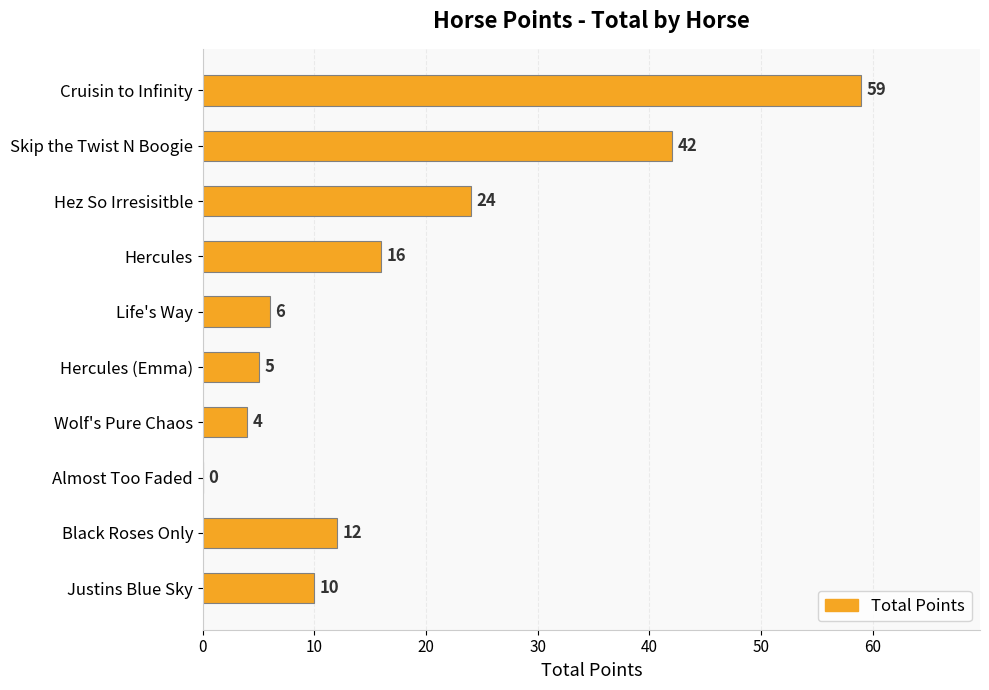

Reading bottom to top, list all the values displayed in this chart.

Justins Blue Sky=10	Black Roses Only=12	Almost Too Faded=0	Wolf's Pure Chaos=4	Hercules (Emma)=5	Life's Way=6	Hercules=16	Hez So Irresisitble=24	Skip the Twist N Boogie=42	Cruisin to Infinity=59